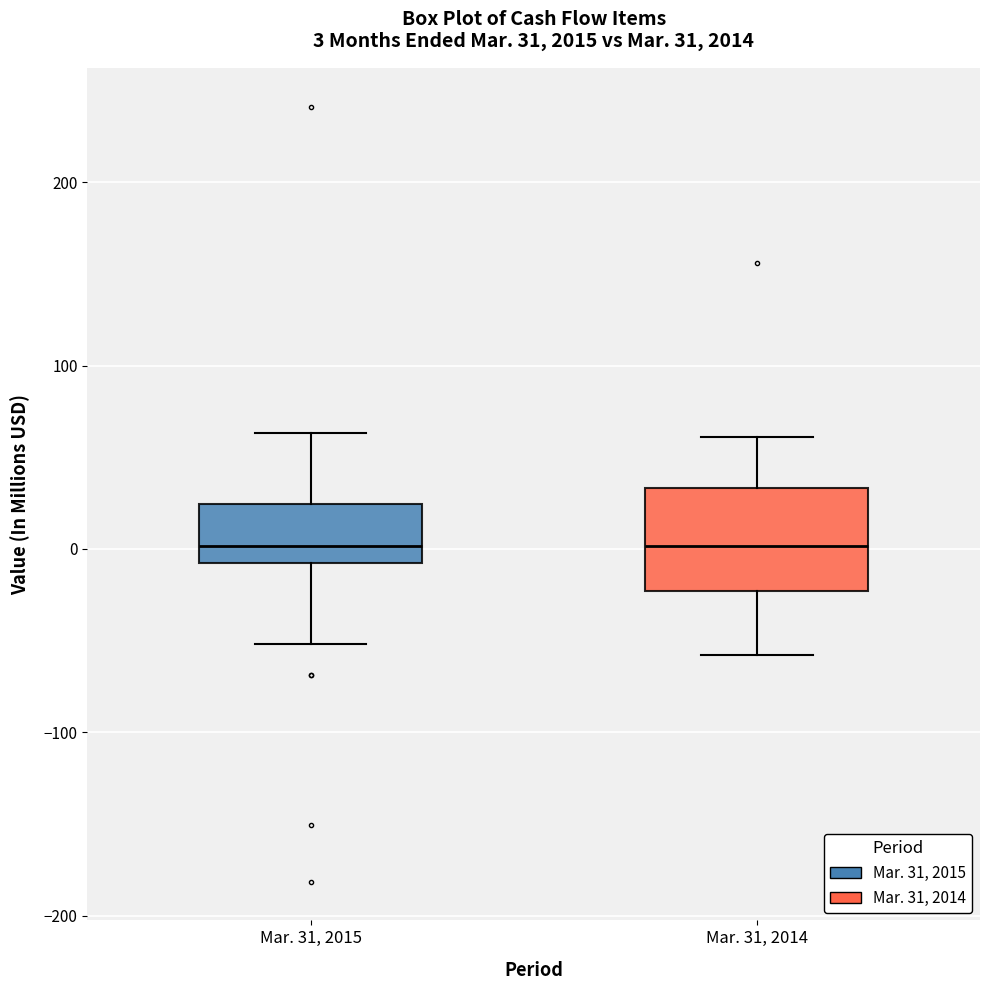

Which box is the tallest, from its lower edge to its upper edge?

Mar. 31, 2014